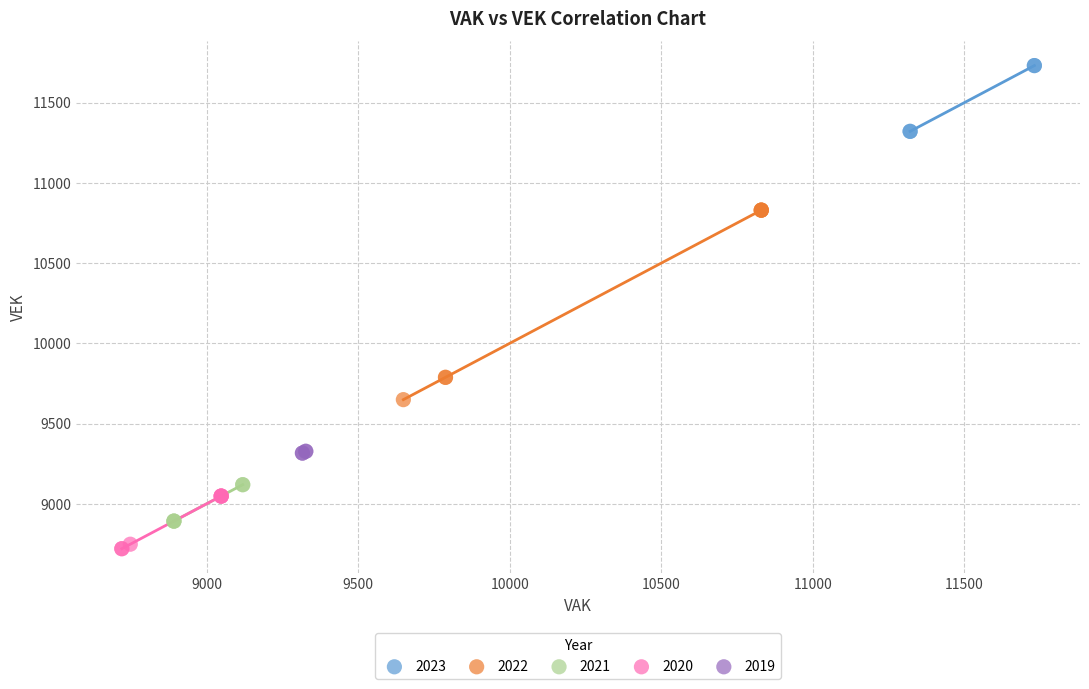

Which series contains the lowest Y value?

2020